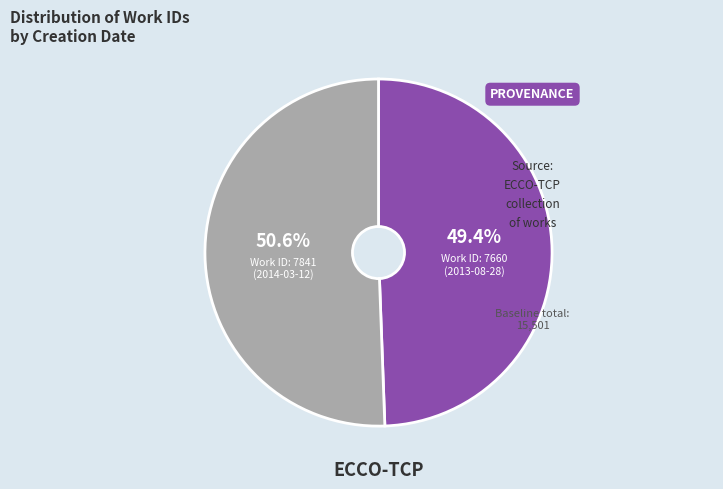

How many segments does this pie chart have?

2